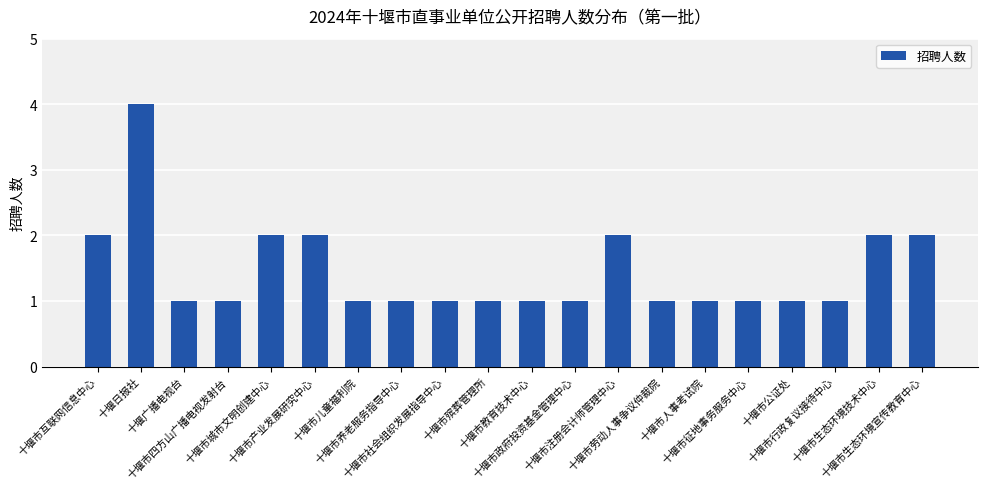

What position from the right is 十堰市互联网信息中心?

20